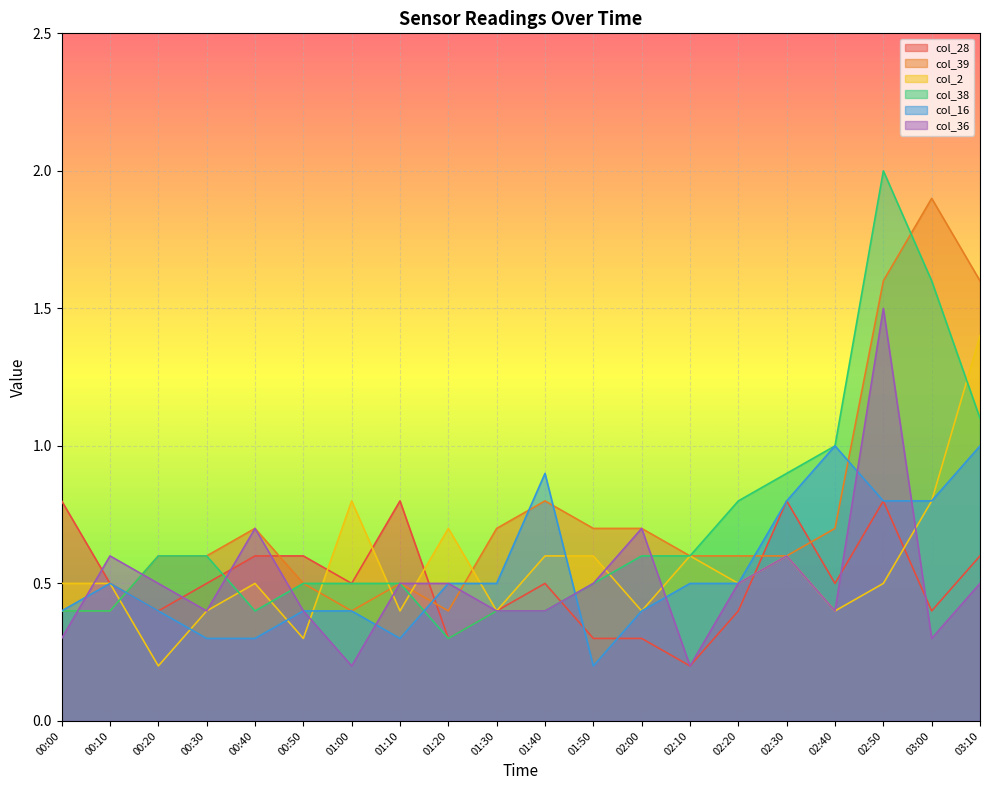

What is the difference between the maximum and minimum values in the col_16 series?

0.8